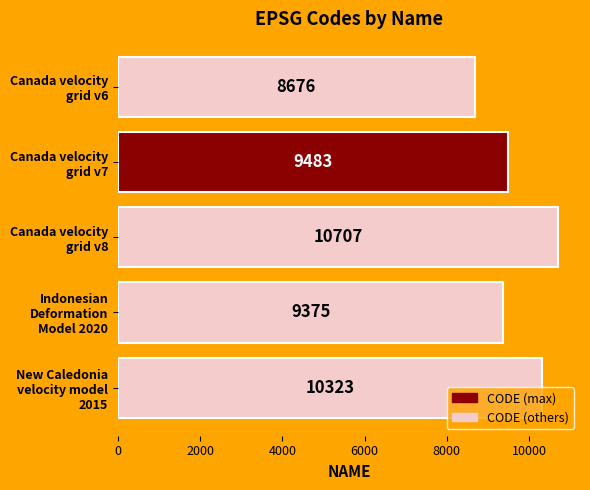

What is the minimum value shown in the chart?

8676